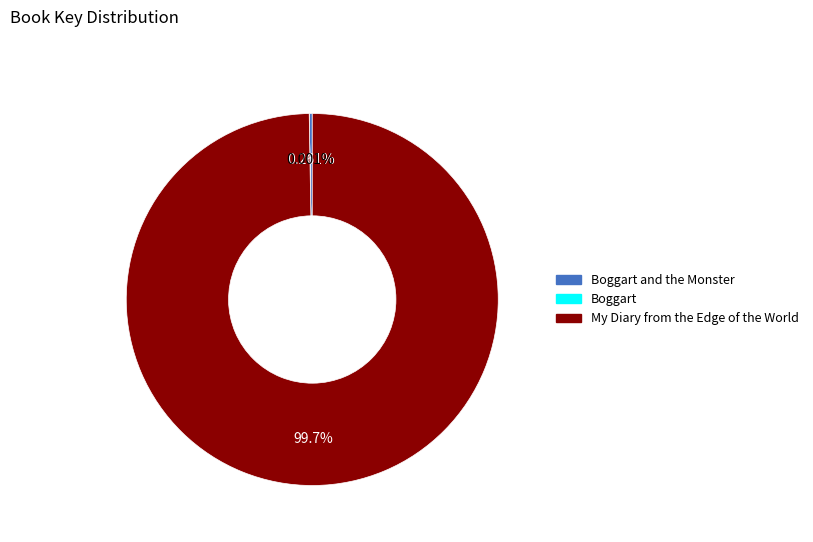

Does any single category account for the majority?

Yes